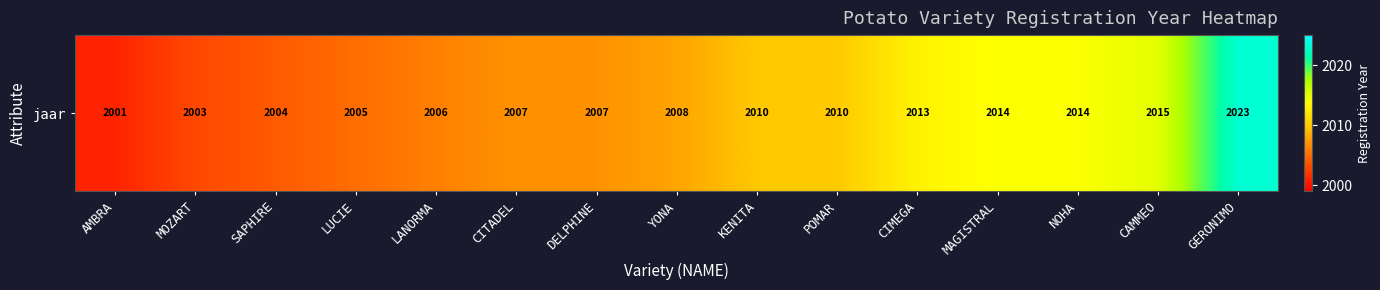

Rank the categories by value from highest to lowest.

GERONIMO, CAMMEO, MAGISTRAL, NOHA, CIMEGA, KENITA, POMAR, YONA, CITADEL, DELPHINE, LANORMA, LUCIE, SAPHIRE, MOZART, AMBRA